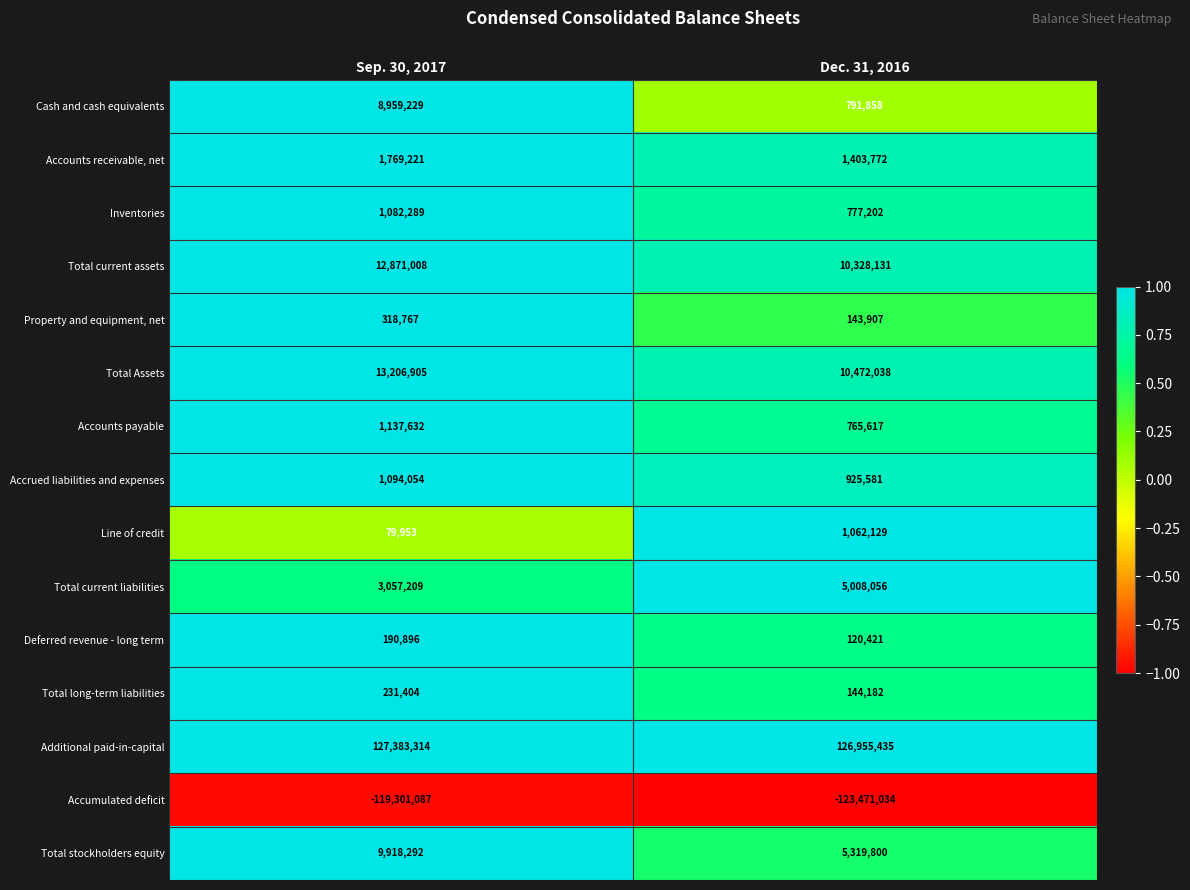

The value of Property and equipment, net at Sep. 30, 2017 is 318767. True or false?

True